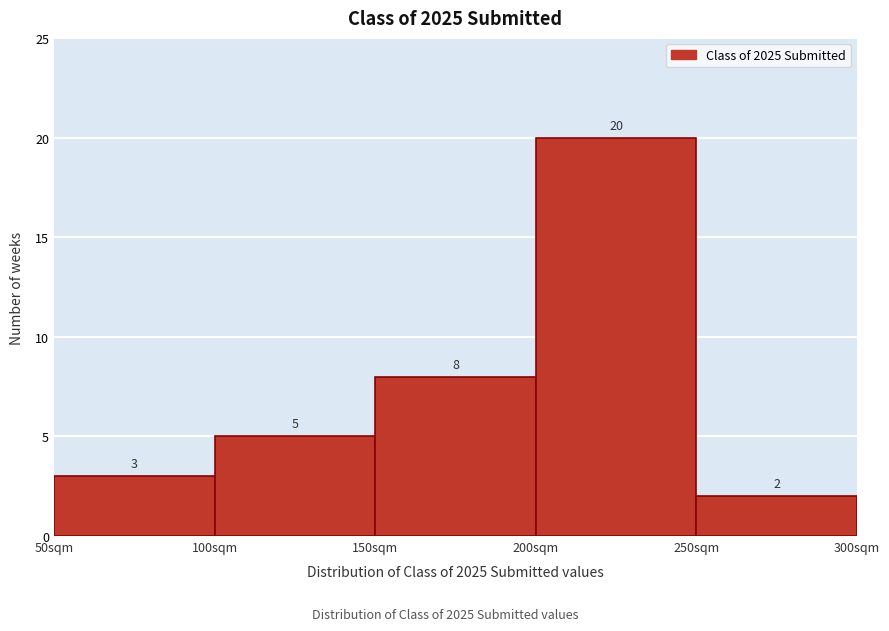

Reading left to right, transcribe this chart: for each bar, give the range it covers on the x-axis and its height.

50 to 100: 3
100 to 150: 5
150 to 200: 8
200 to 250: 20
250 to 300: 2